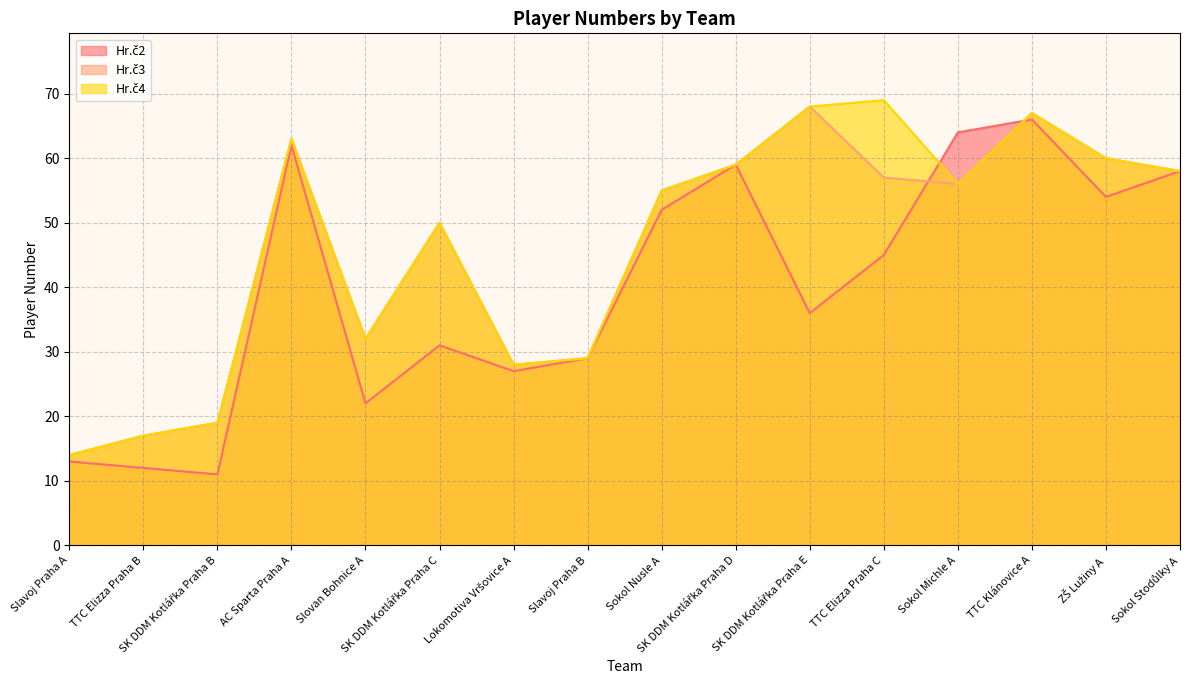

Which series changed the most between Sokol Nusle A and ZŠ Lužiny A?

Hr.č3